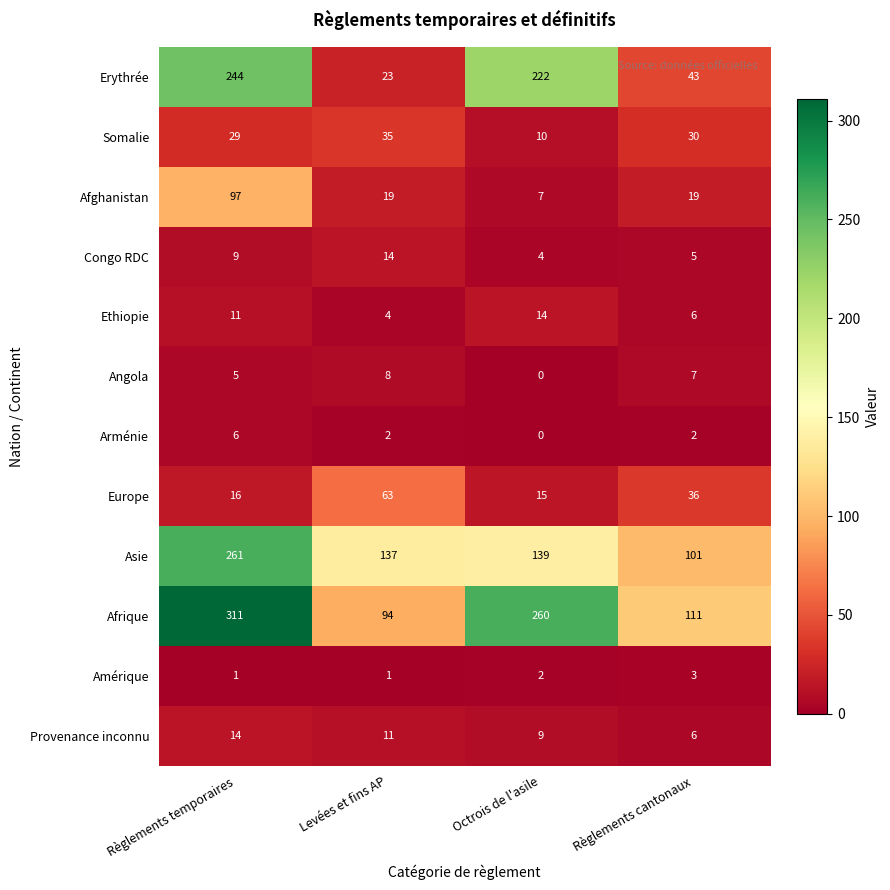

At Règlements temporaires, list the series in order from smallest to largest.

Amérique, Angola, Arménie, Congo RDC, Ethiopie, Provenance inconnu, Europe, Somalie, Afghanistan, Erythrée, Asie, Afrique